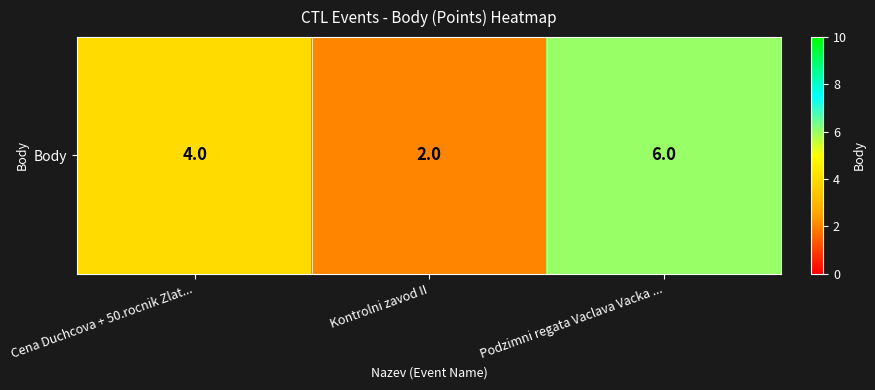

Where does the data first go above 4?

Podzimni regata Vaclava Vacka ...